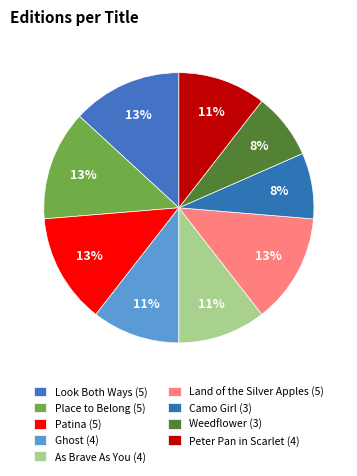

Is it true that Peter Pan in Scarlet is 1% of the pie?

False